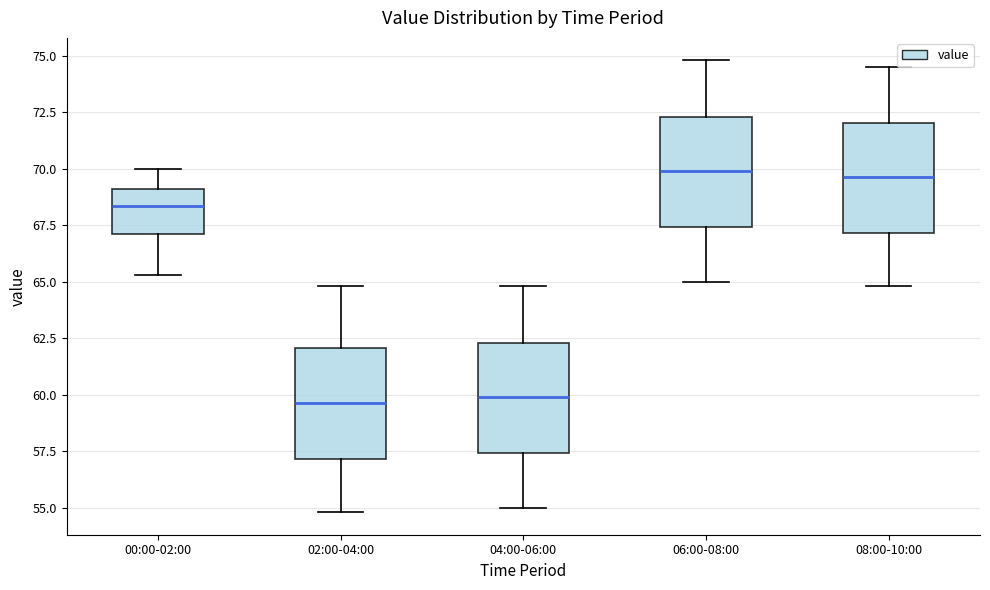

Reading left to right, transcribe this box plot: for each box, give where its median line is, the range the box spans, and where its two whiskers end, as read against the y-axis. The values are not printed on the chart, so give them approximately, as read against the axis.

00:00-02:00: median 68.5, box 67.0 to 69.0, whiskers 65.5 to 70.0
02:00-04:00: median 59.5, box 57.0 to 62.0, whiskers 55.0 to 65.0
04:00-06:00: median 60.0, box 57.5 to 62.5, whiskers 55.0 to 65.0
06:00-08:00: median 70.0, box 67.5 to 72.5, whiskers 65.0 to 75.0
08:00-10:00: median 69.5, box 67.0 to 72.0, whiskers 65.0 to 74.5